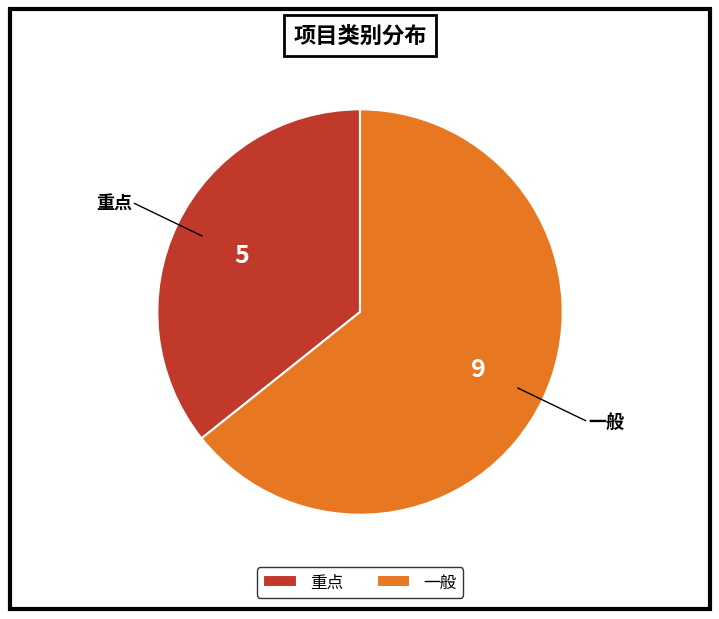

True or false: 一般 accounts for 51% of the total.

False